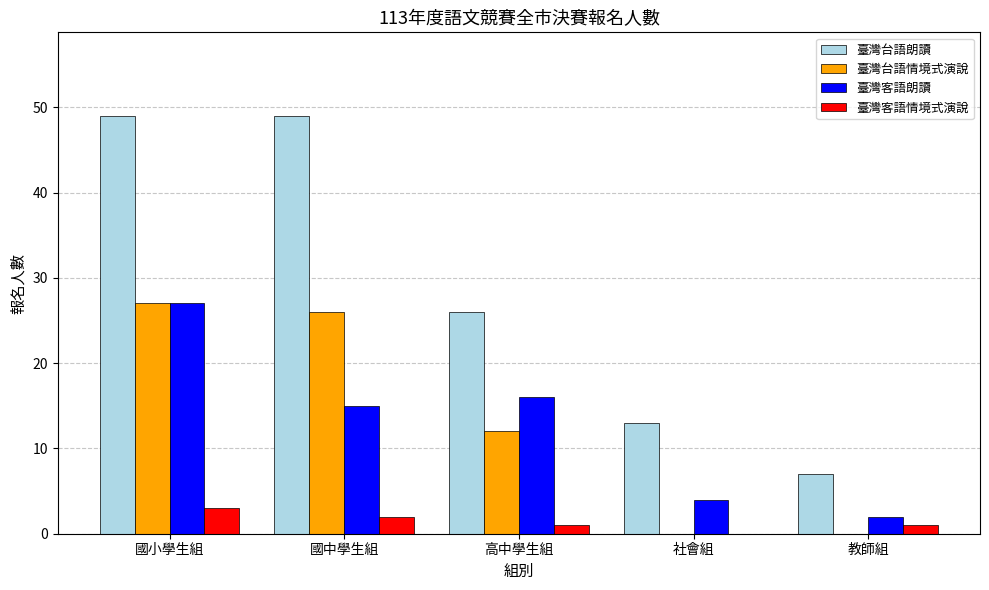

How many groups of bars are there?

5